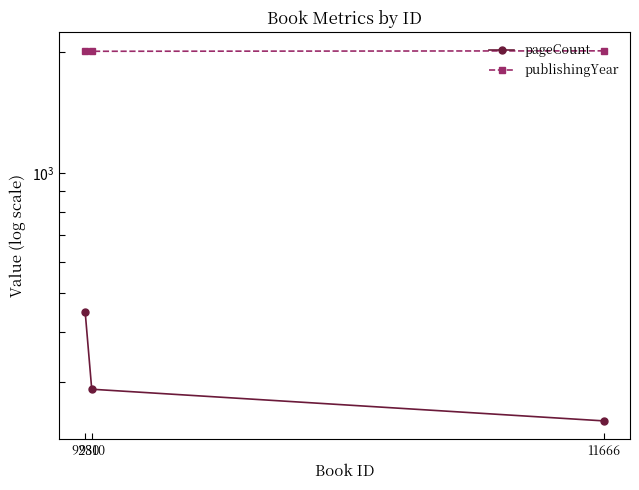

True or false: pageCount has a value of 448 at 9280.

True